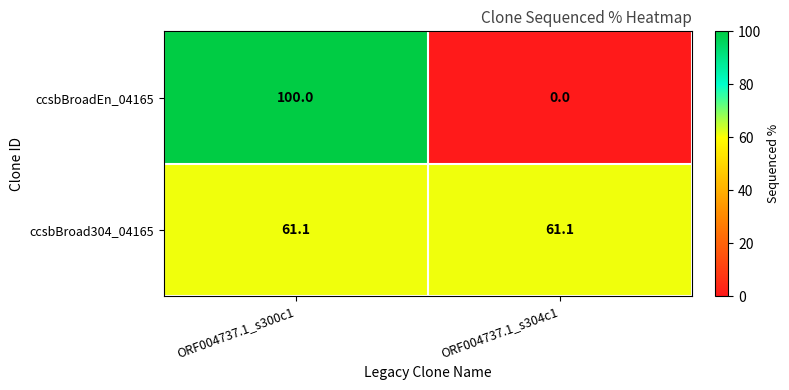

Which category has the highest value across all series?

ORF004737.1_s300c1